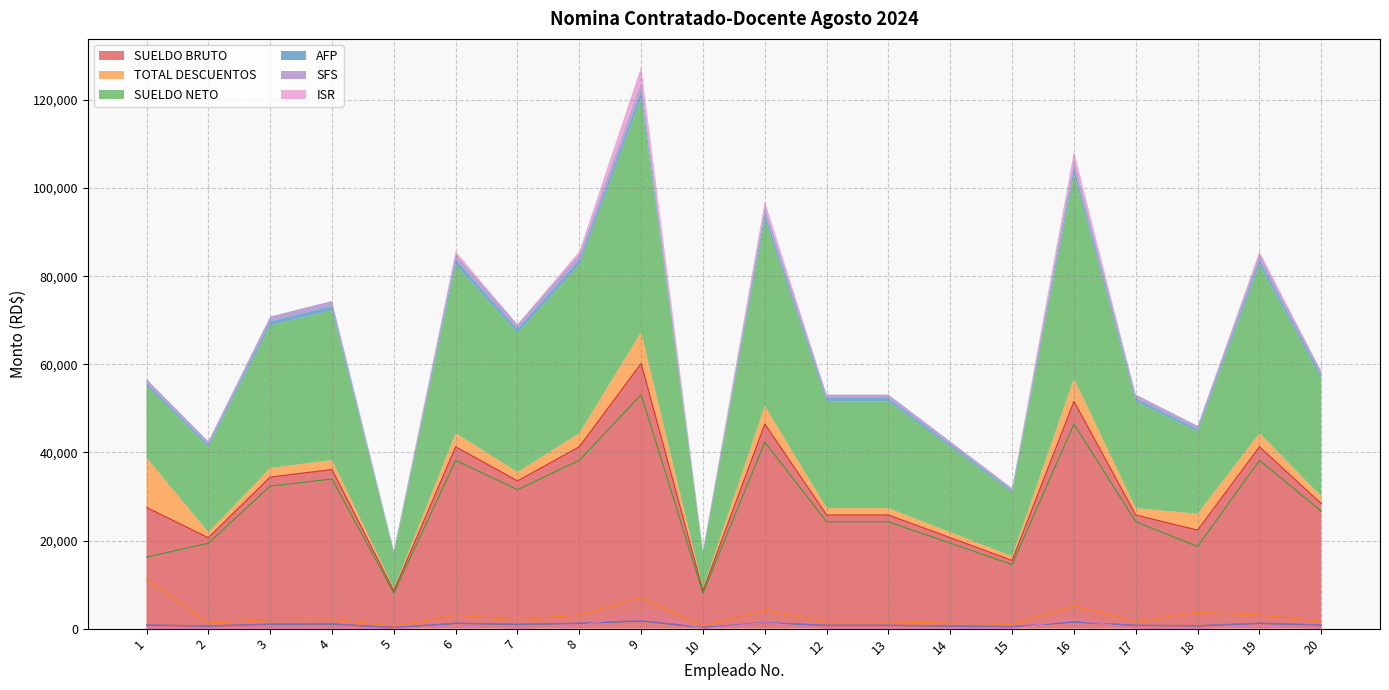

What is the value of the SFS point at the 13th from the left?

784.3